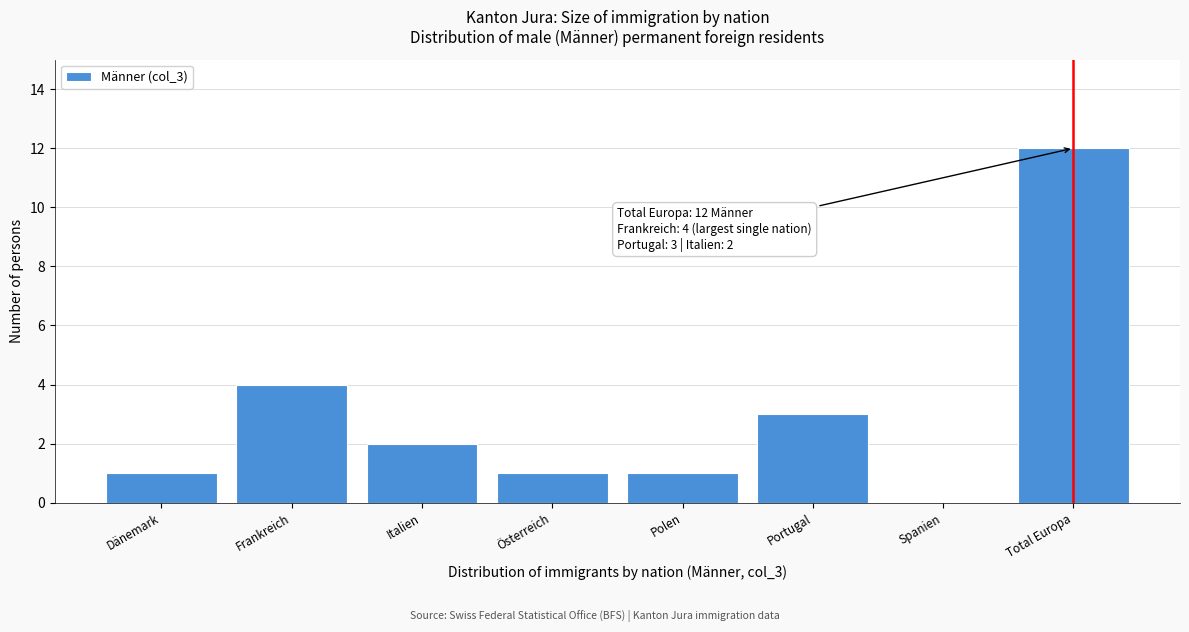

Reading left to right, list all the values displayed in this chart.

Dänemark=1	Frankreich=4	Italien=2	Österreich=1	Polen=1	Portugal=3	Spanien=0	Total Europa=12